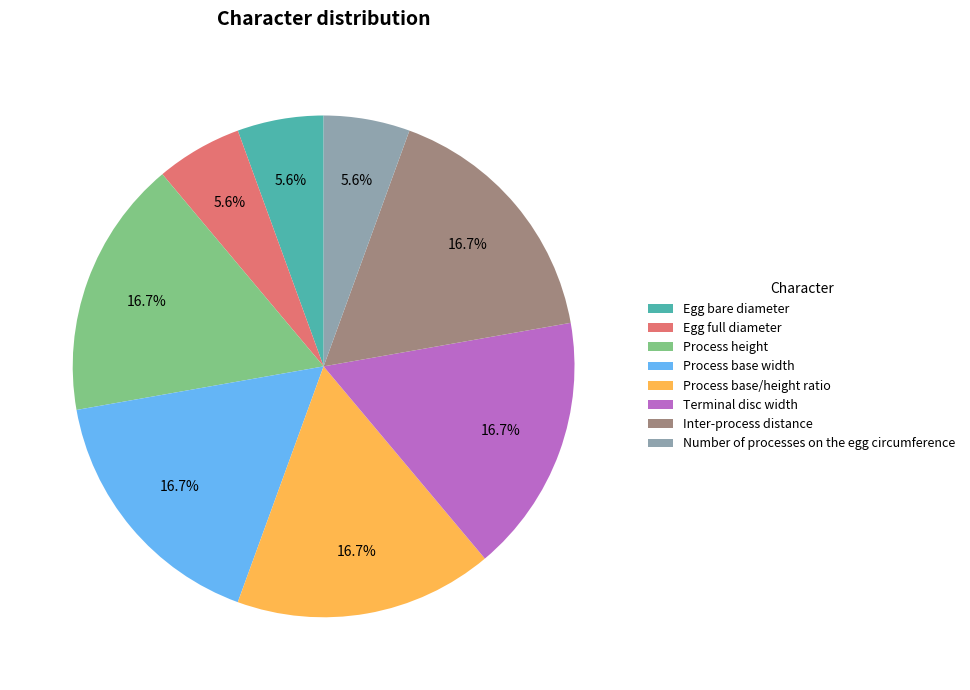

To the nearest percent, what is the combined percentage of Process base width and Process height?

33%